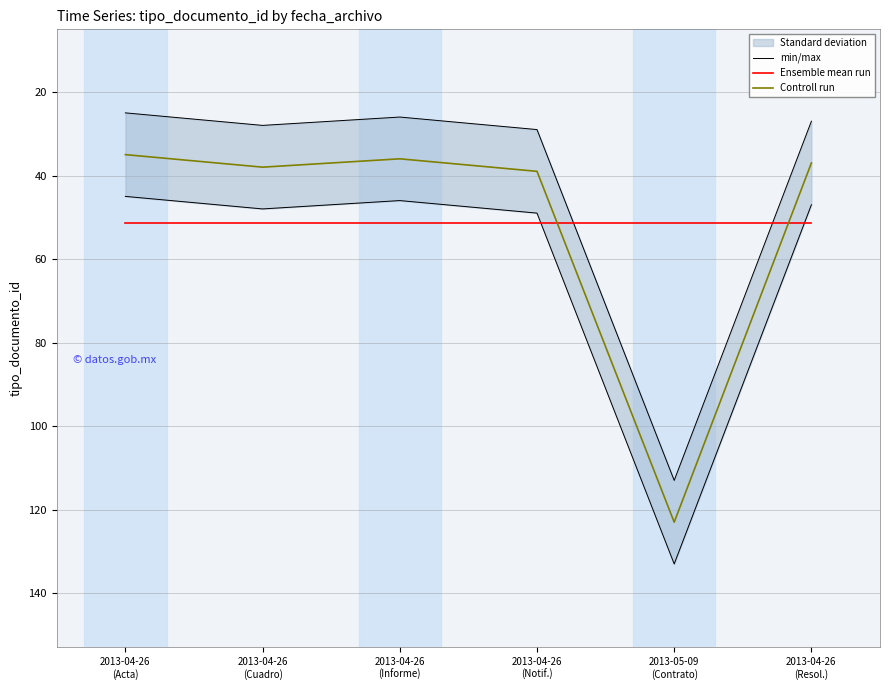

Reading left to right, extract all data points from this chart.

min/max: 2013-04-26
(Acta)=45.0	2013-04-26
(Cuadro)=48.0	2013-04-26
(Informe)=46.0	2013-04-26
(Notif.)=49.0	2013-05-09
(Contrato)=133.0	2013-04-26
(Resol.)=47.0
Ensemble mean run: 2013-04-26
(Acta)=51.3	2013-04-26
(Cuadro)=51.3	2013-04-26
(Informe)=51.3	2013-04-26
(Notif.)=51.3	2013-05-09
(Contrato)=51.3	2013-04-26
(Resol.)=51.3
Controll run: 2013-04-26
(Acta)=35.0	2013-04-26
(Cuadro)=38.0	2013-04-26
(Informe)=36.0	2013-04-26
(Notif.)=39.0	2013-05-09
(Contrato)=123.0	2013-04-26
(Resol.)=37.0